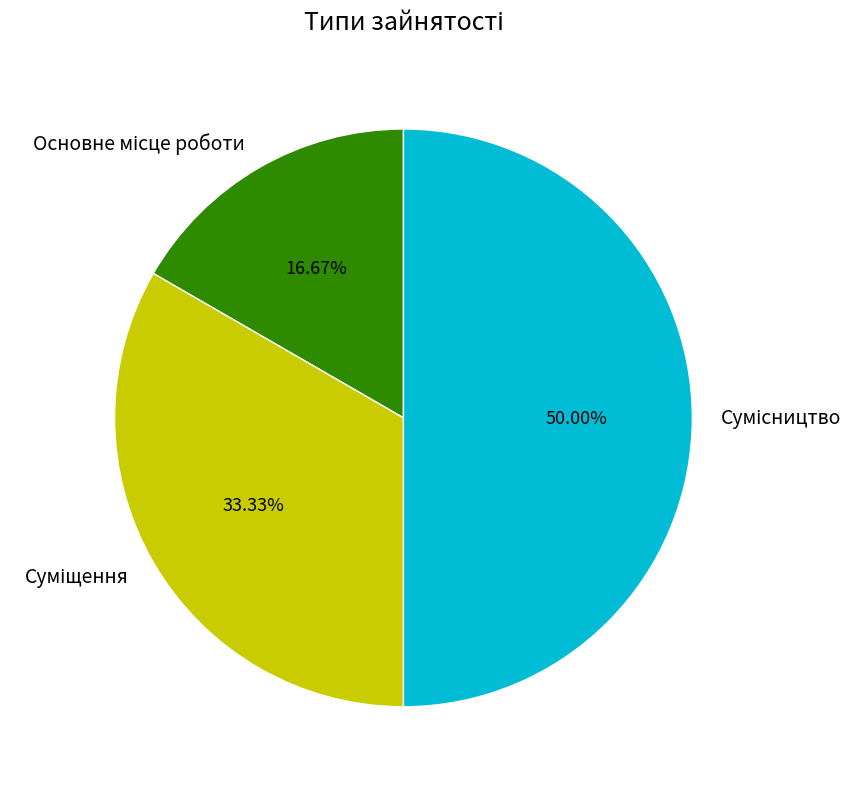

Rank the categories by value from highest to lowest.

Сумісництво, Суміщення, Основне місце роботи